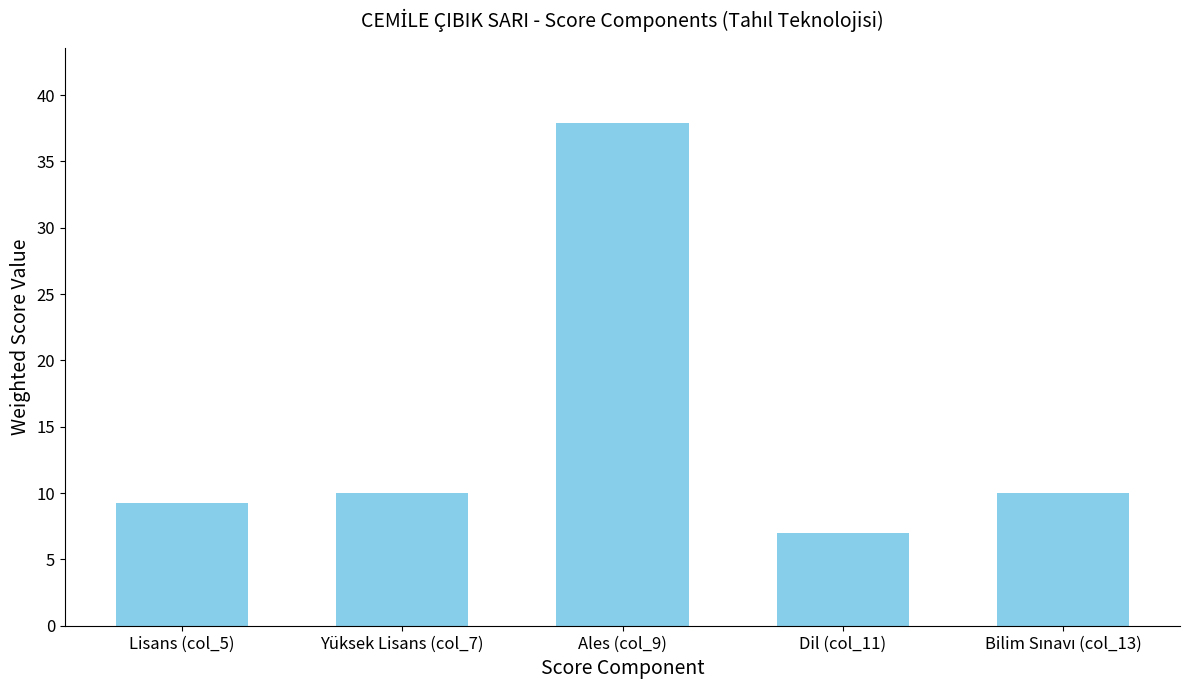

What is the value of the 3rd bar from the left?

37.9